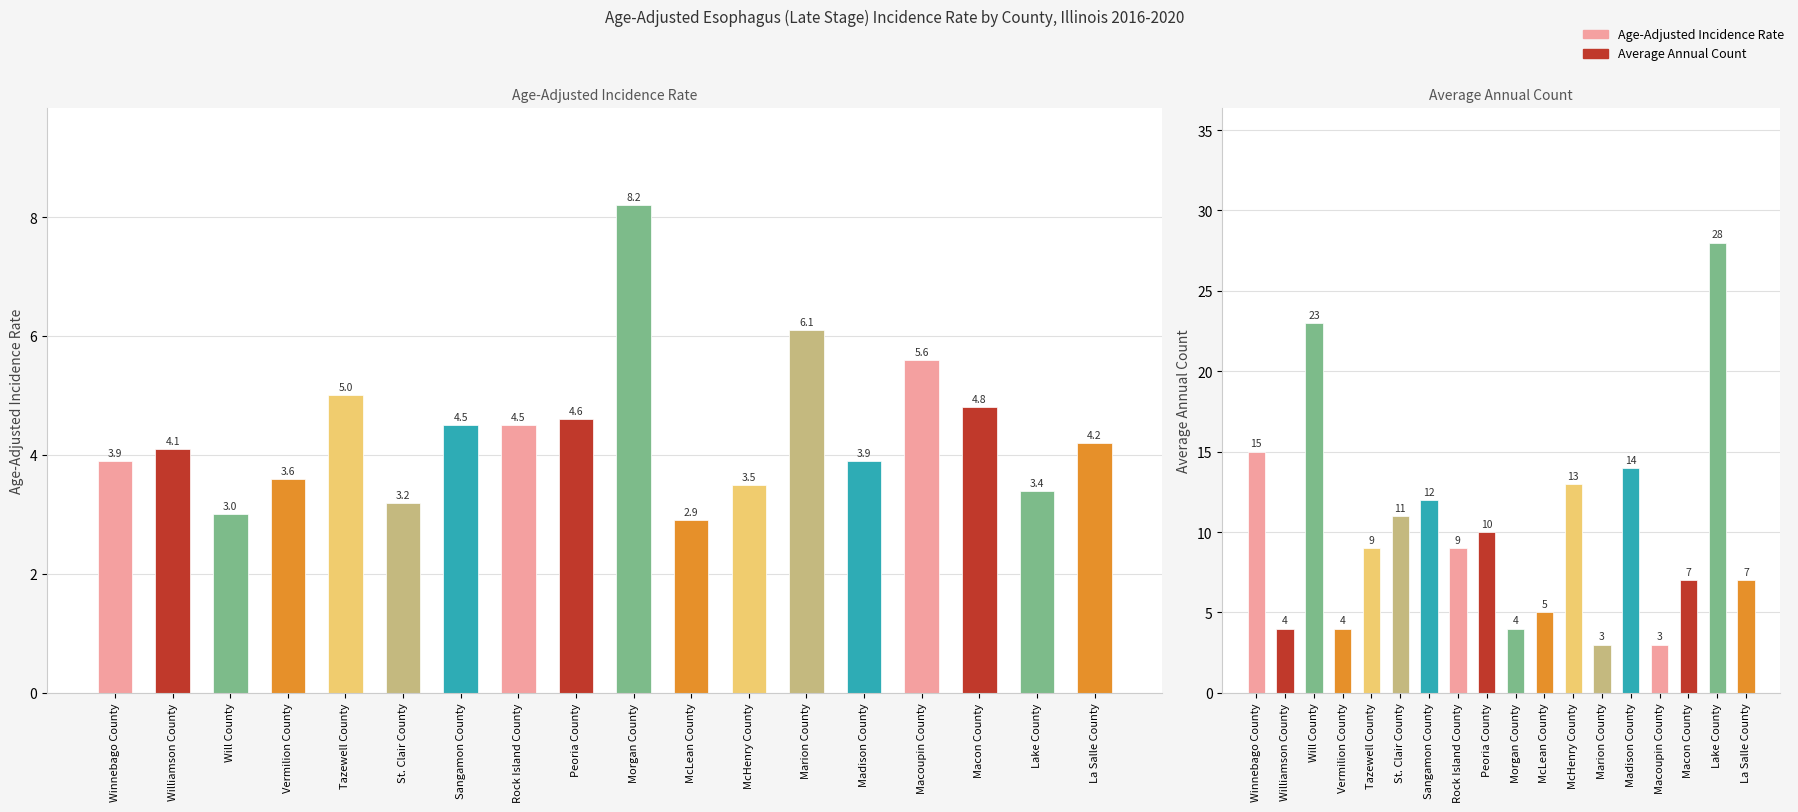

List the labels in order of Age-Adjusted Incidence Rate value, smallest first.

McLean County, Will County, St. Clair County, Lake County, McHenry County, Vermilion County, Winnebago County, Madison County, Williamson County, La Salle County, Sangamon County, Rock Island County, Peoria County, Macon County, Tazewell County, Macoupin County, Marion County, Morgan County